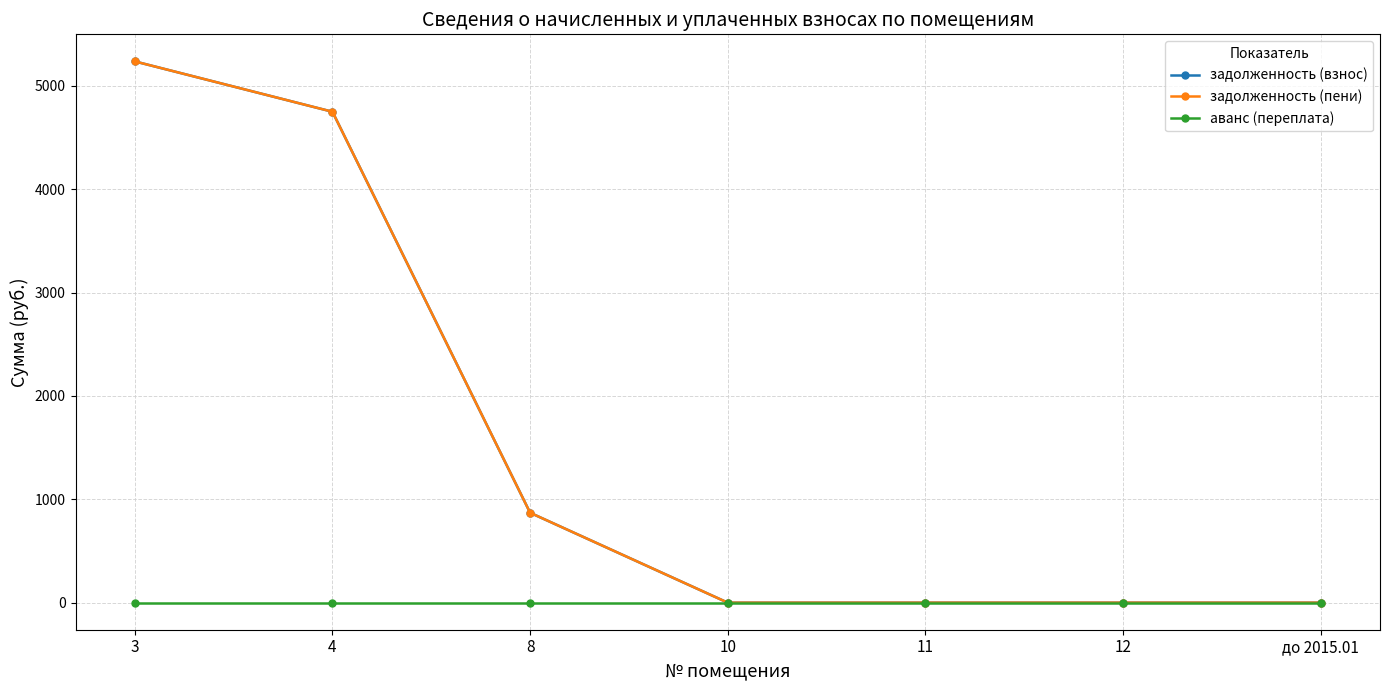

Rank the series at до 2015.01 from lowest to highest value.

задолженность (взнос), задолженность (пени), аванс (переплата)